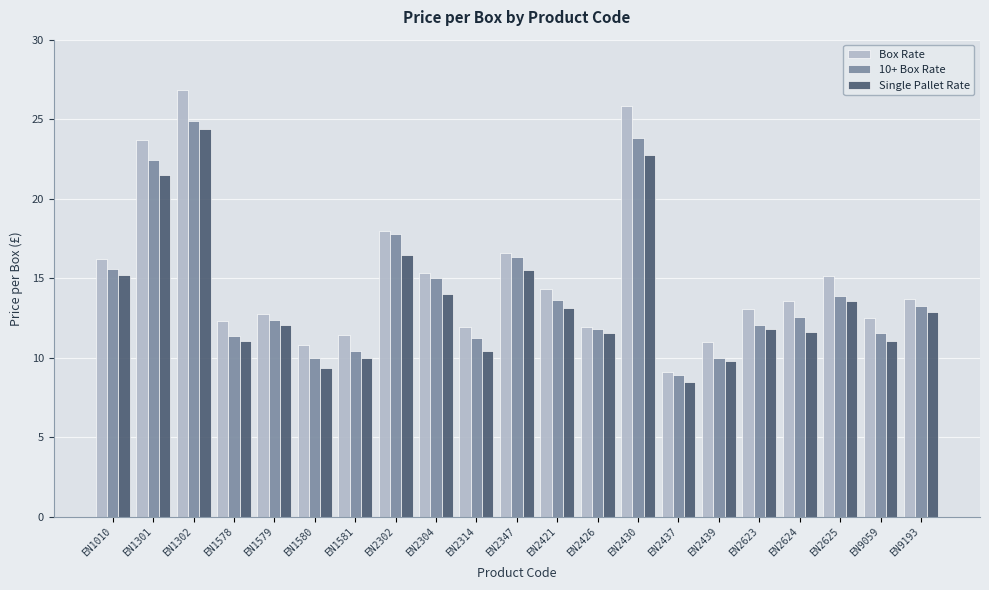

How many values in the Single Pallet Rate series are below 12?

10